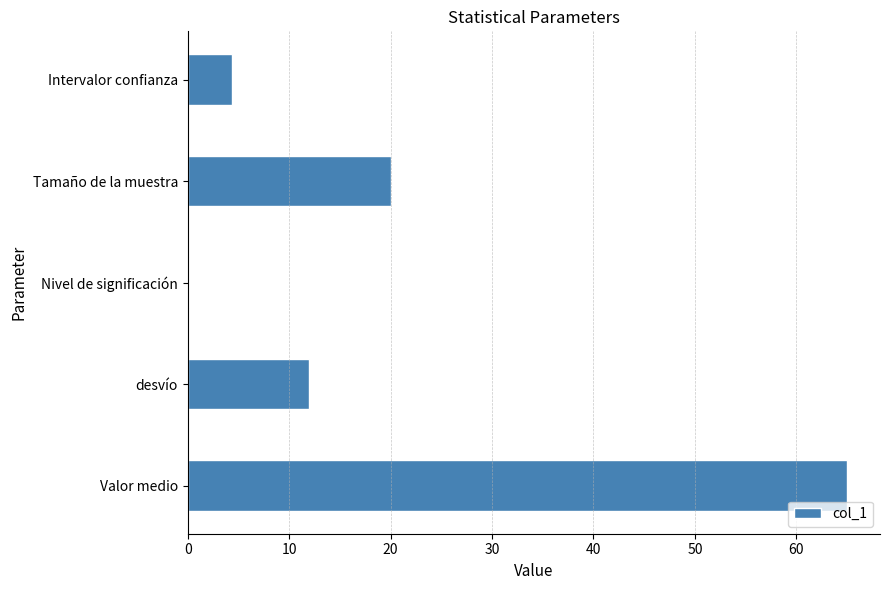

Reading bottom to top, extract all data points from this chart.

Valor medio=65.0	desvío=12.0	Nivel de significación=0.1	Tamaño de la muestra=20.0	Intervalor confianza=4.4